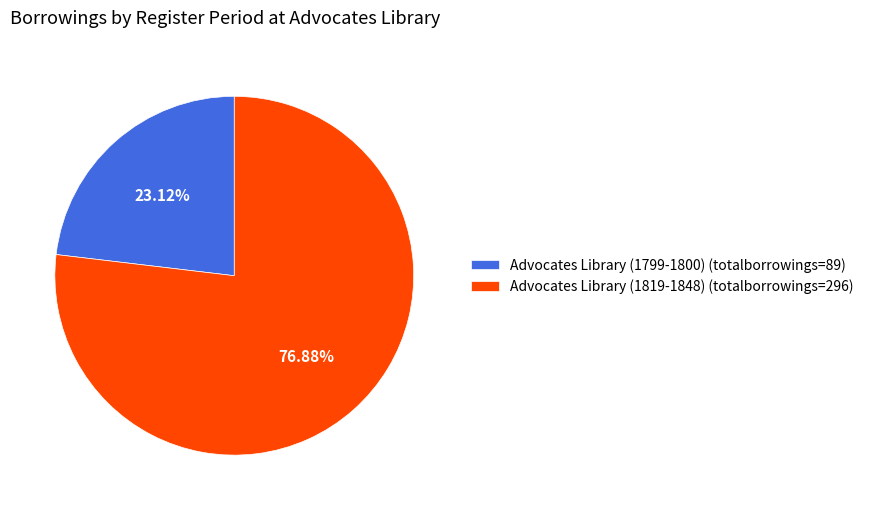

Which slice is the smallest?

Advocates Library (1799-1800)